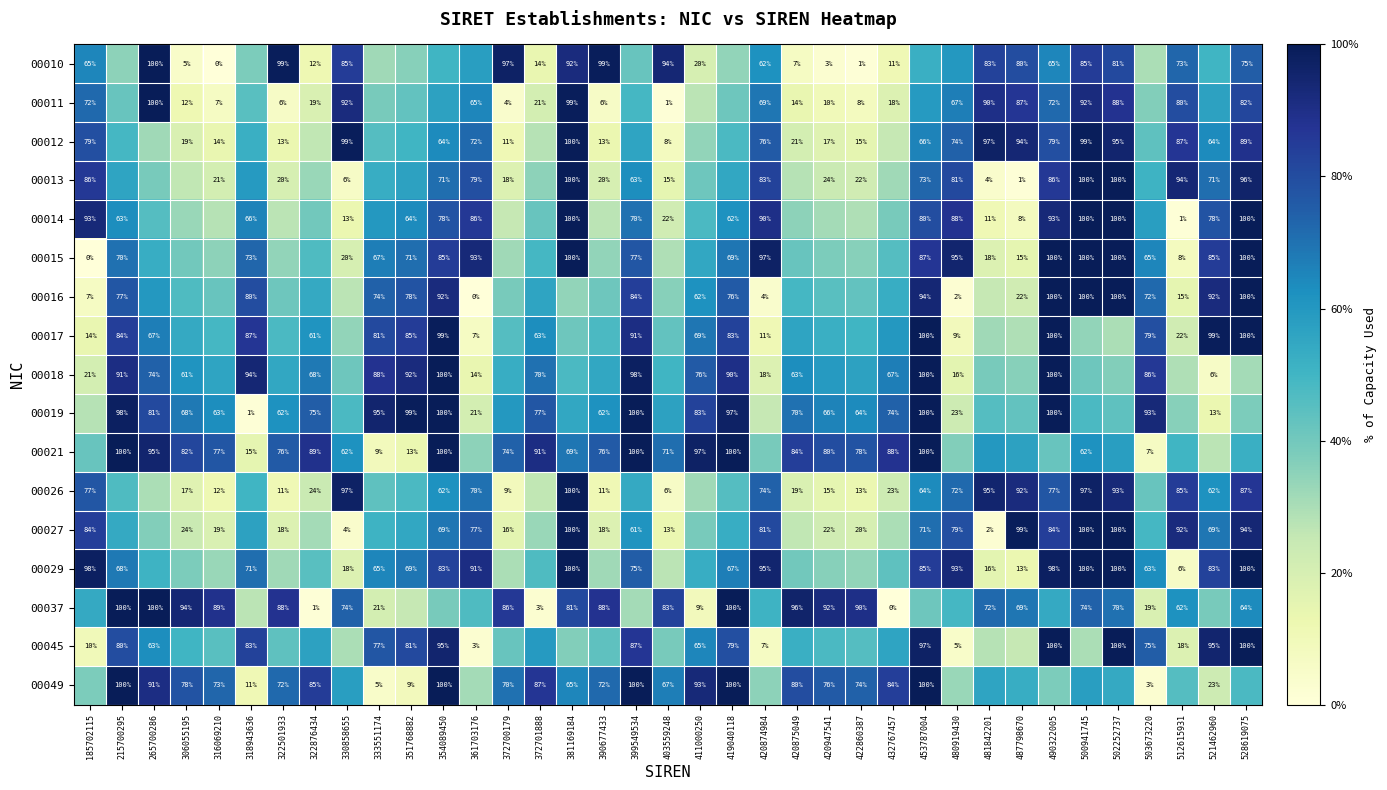

What is the approximate value of 00016 at 481842201?

0.2